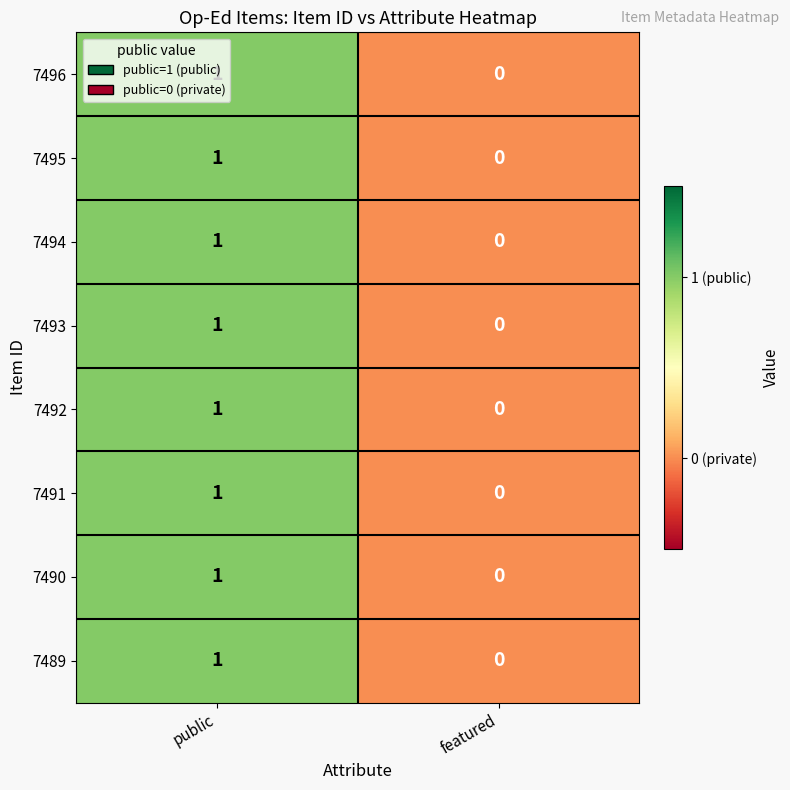

Which category has the lowest value across all series?

featured